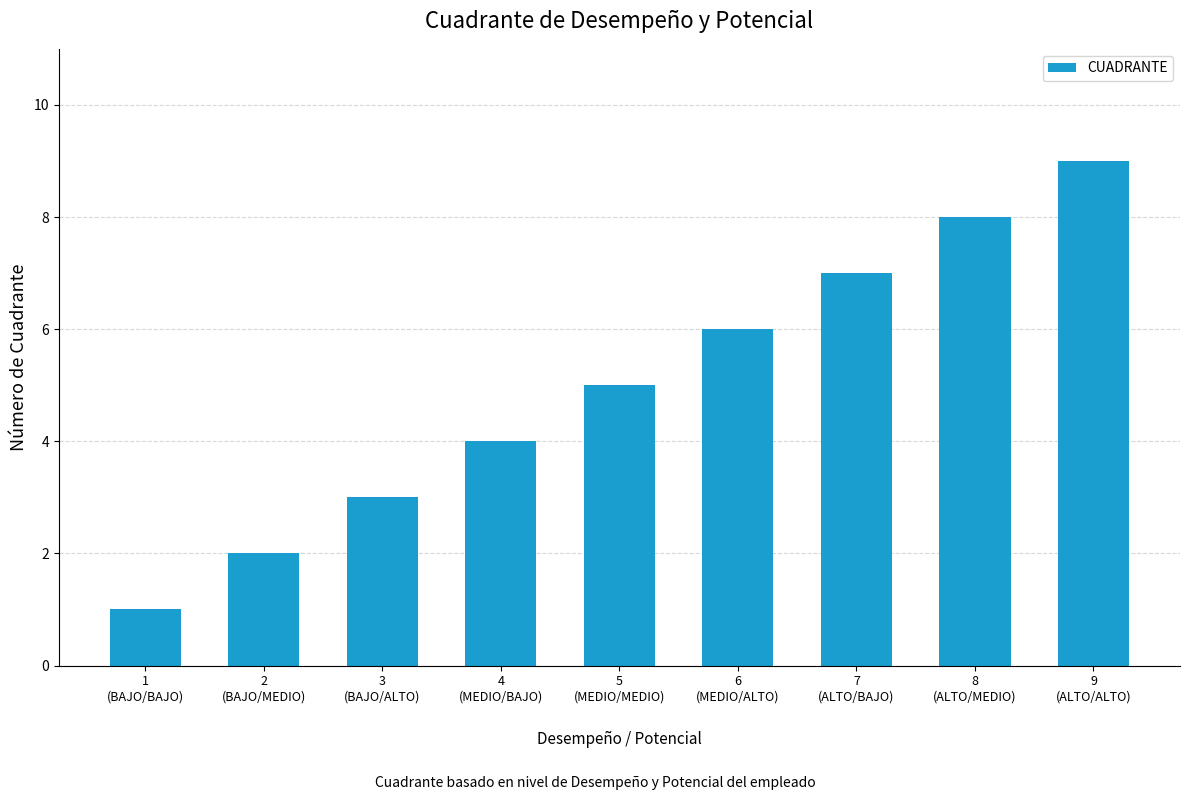

What is the label of the 5th bar from the left?

5
(MEDIO/MEDIO)